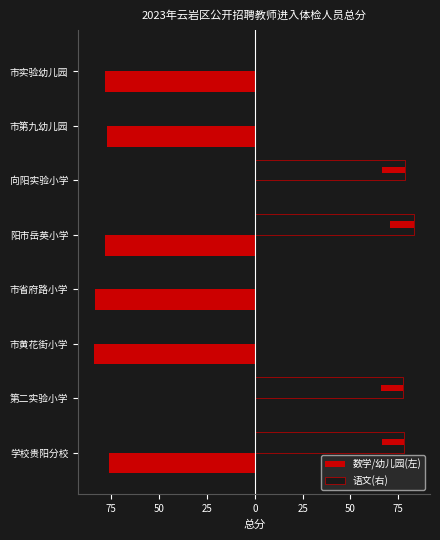

Reading left to right, what are all the values shown in this chart?

数学/幼儿园(左): -76.2	0.0	-83.9	-83.6	-78.5	0.0	-77.1	-78.2
语文(右): 78.2	77.5	0.0	0.0	83.2	78.3	0.0	0.0